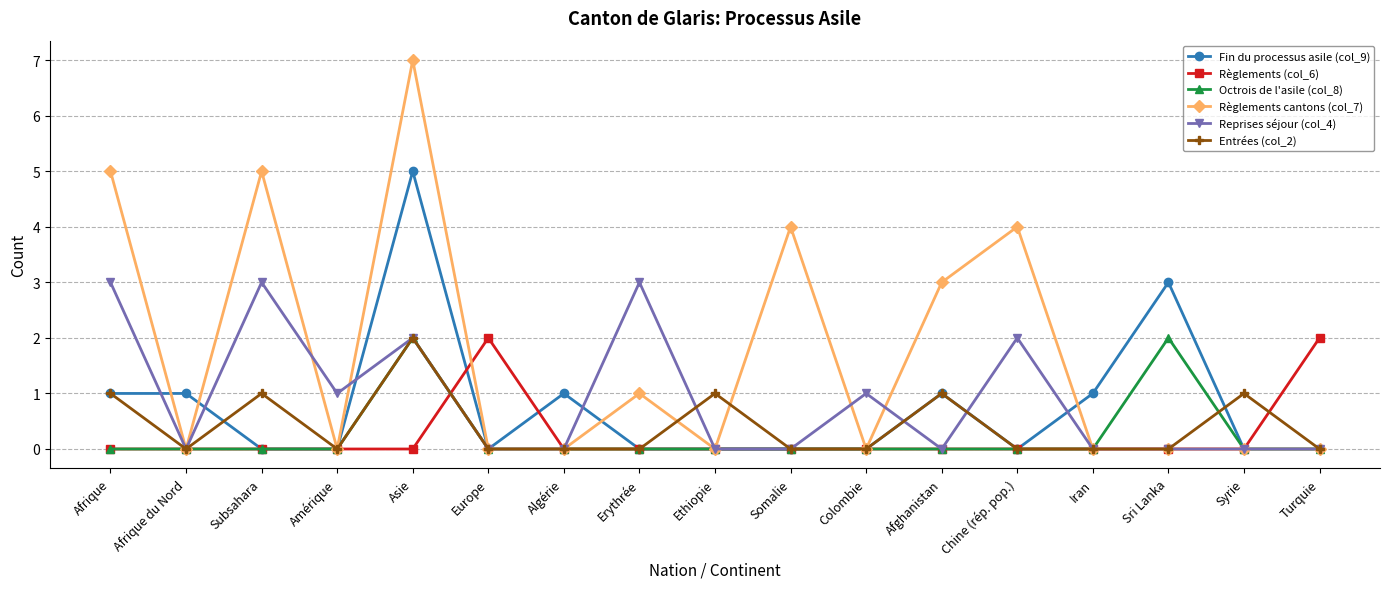

Is it true that Fin du processus asile (col_9) equals 2 at Sri Lanka?

False